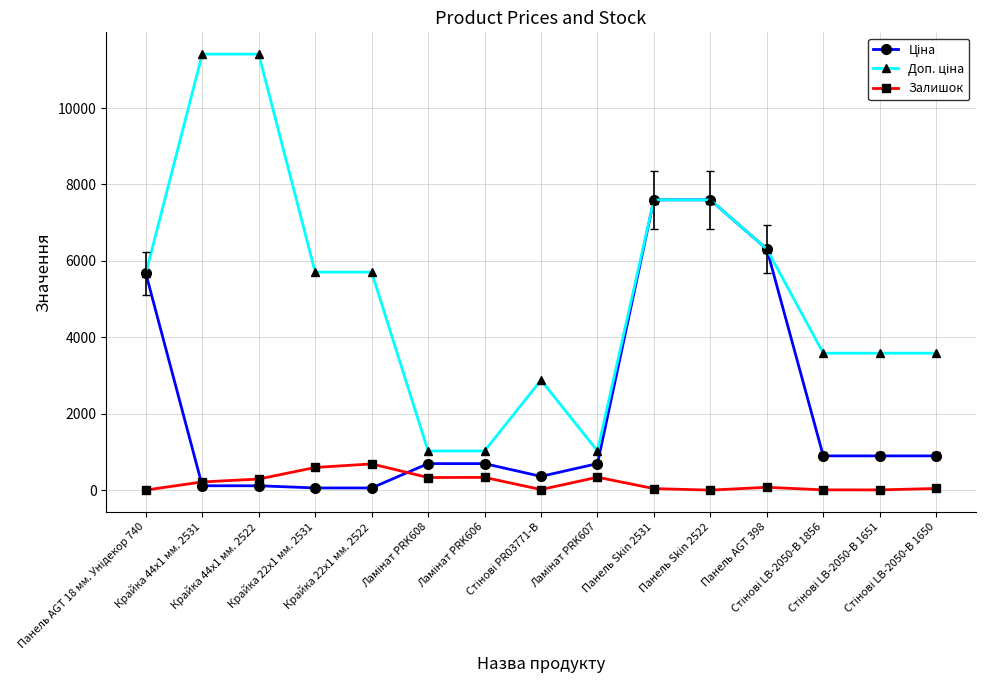

What is the greatest value displayed?

11410.0